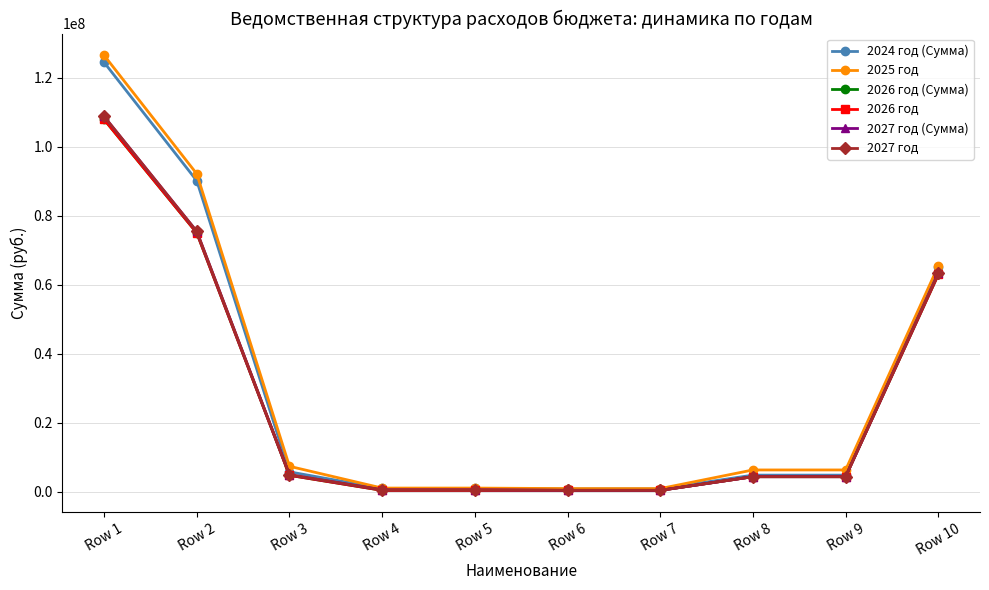

What is the sum of all 2026 год values?

260866888.2